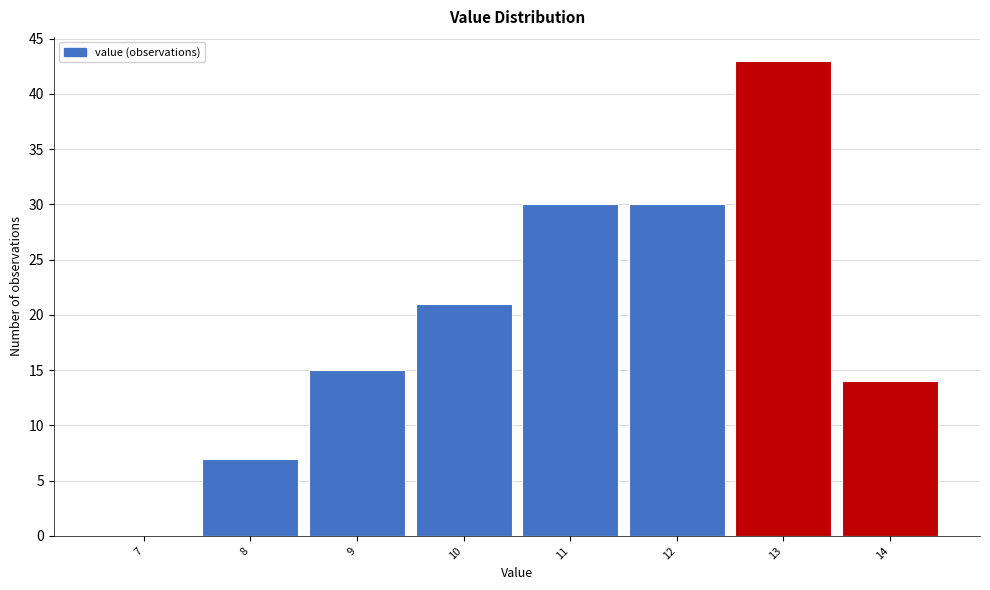

Reading left to right, transcribe this chart: for each bar, give the range it covers on the x-axis and its height. The values are not printed on the chart, so give them approximately, as read against the axis.

6.5 to 7.5: 0
7.5 to 8.5: 7
8.5 to 9.5: 15
9.5 to 10.5: 21
10.5 to 11.5: 30
11.5 to 12.5: 30
12.5 to 13.5: 43
13.5 to 14.5: 14